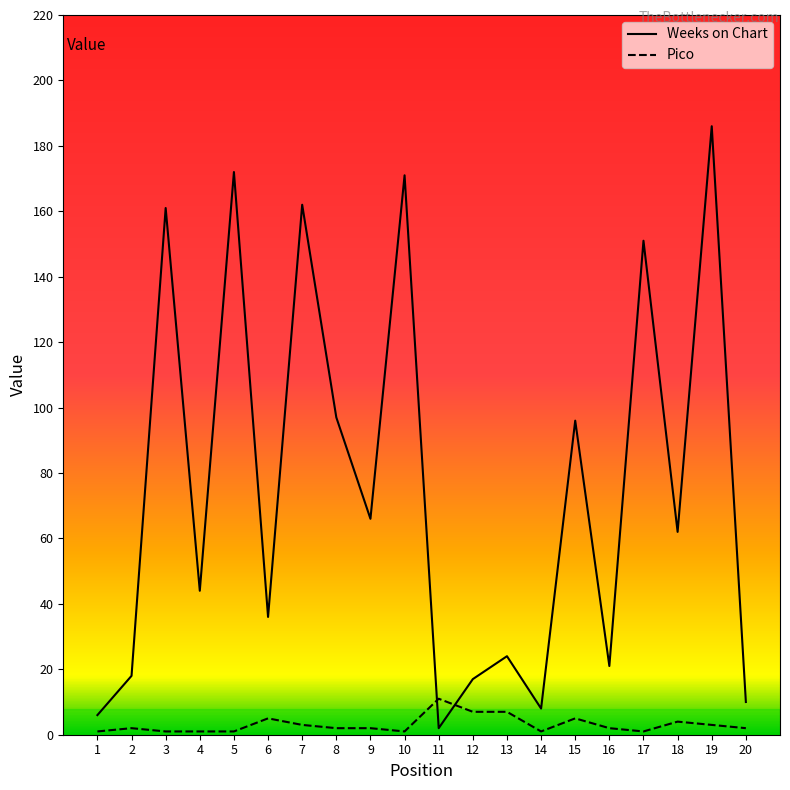

Reading left to right, transcribe all the data shown in this chart.

Weeks on Chart: 1=6	2=18	3=161	4=44	5=172	6=36	7=162	8=97	9=66	10=171	11=2	12=17	13=24	14=8	15=96	16=21	17=151	18=62	19=186	20=10
Pico: 1=1	2=2	3=1	4=1	5=1	6=5	7=3	8=2	9=2	10=1	11=11	12=7	13=7	14=1	15=5	16=2	17=1	18=4	19=3	20=2